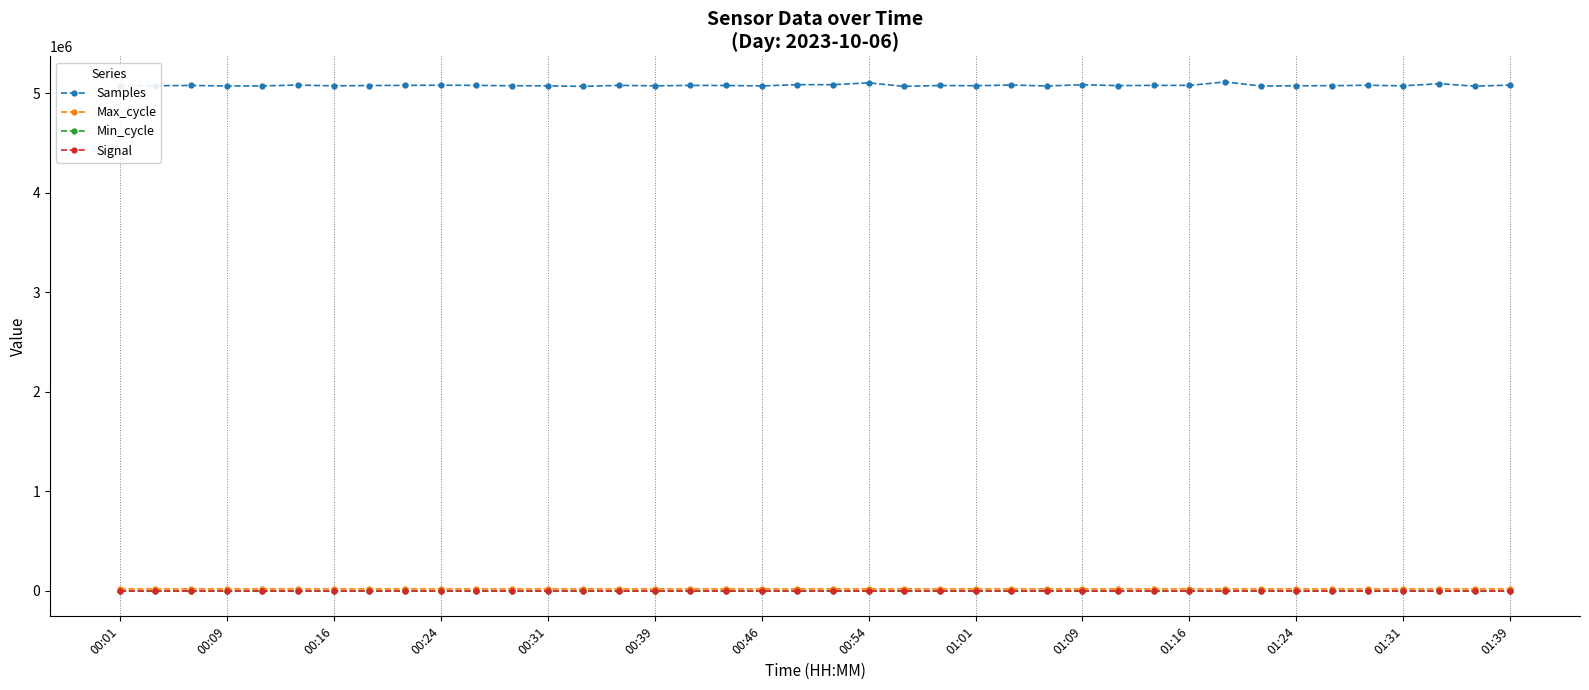

What is the maximum value shown in the chart?

5114091